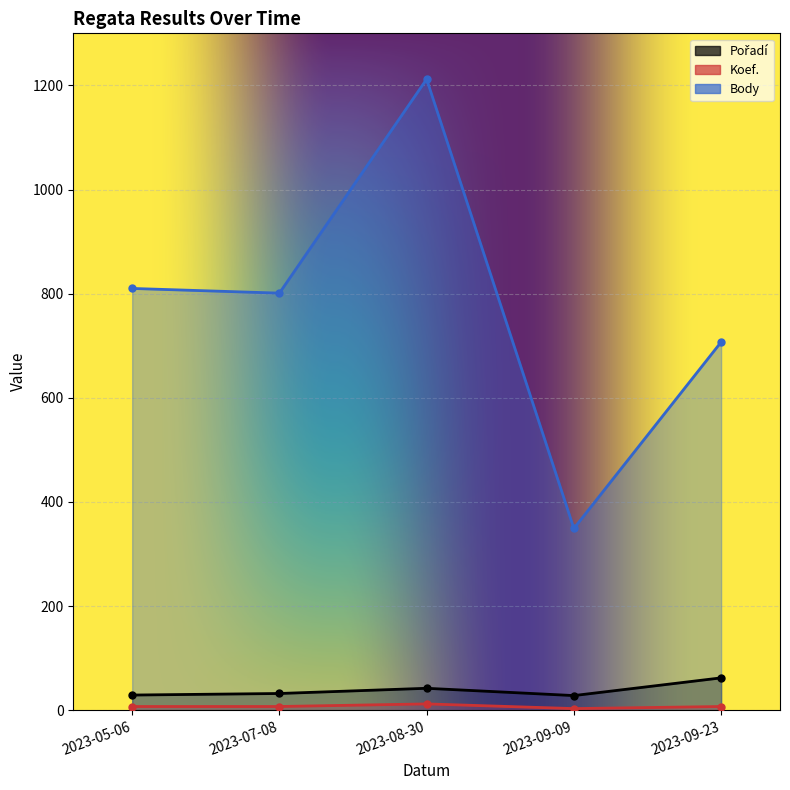

What is the highest value of the Pořadí series?

62